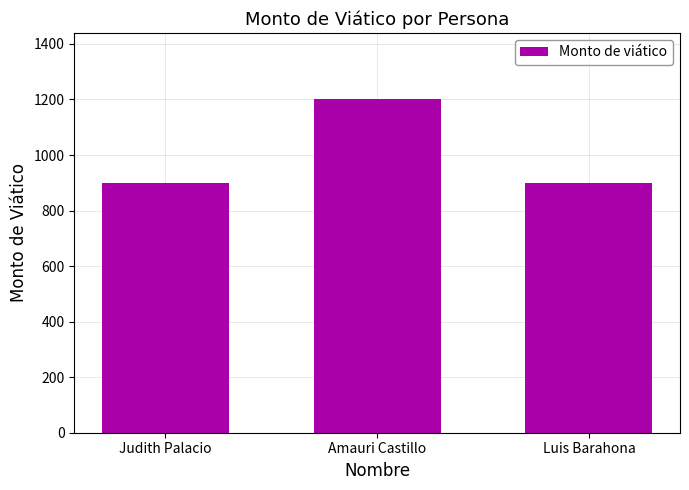

What is the change in value from Amauri Castillo to Luis Barahona?

-300